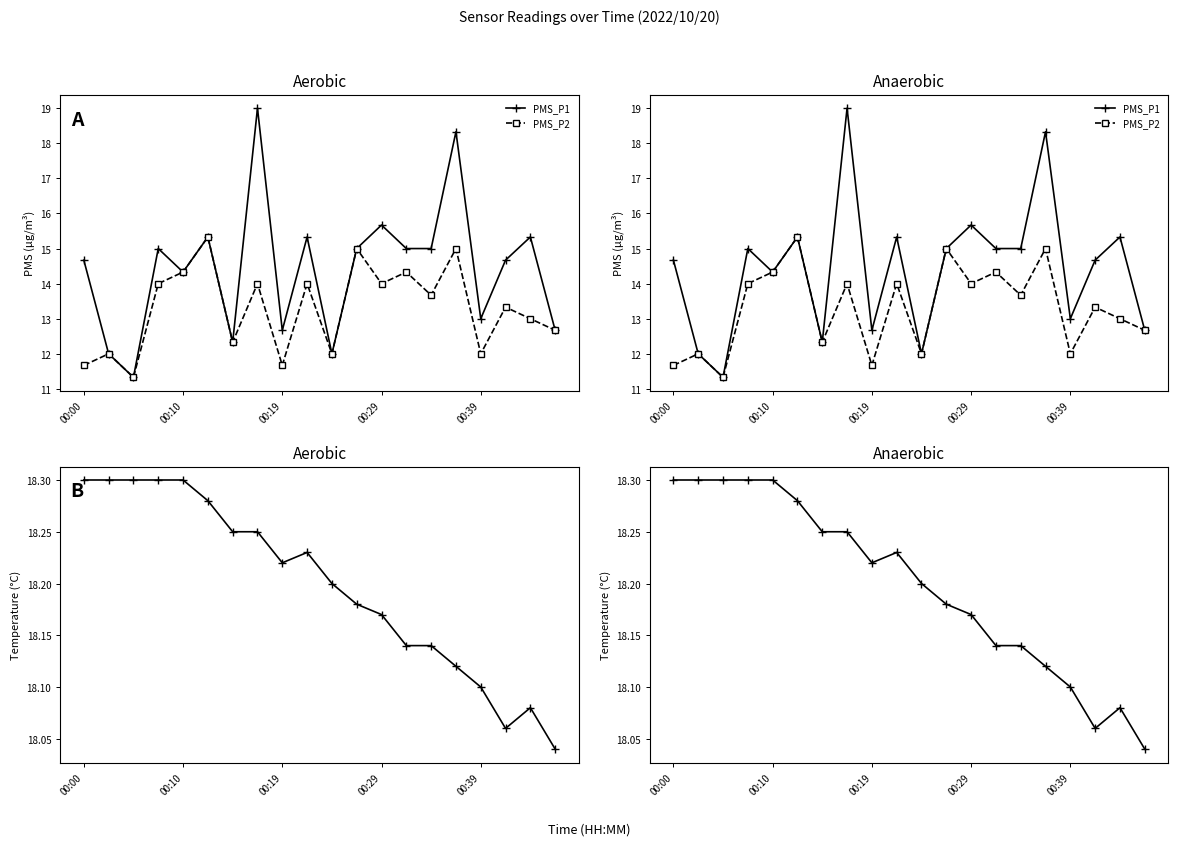

What is the value of the BME280_temperature point at the 5th from the left?

18.3